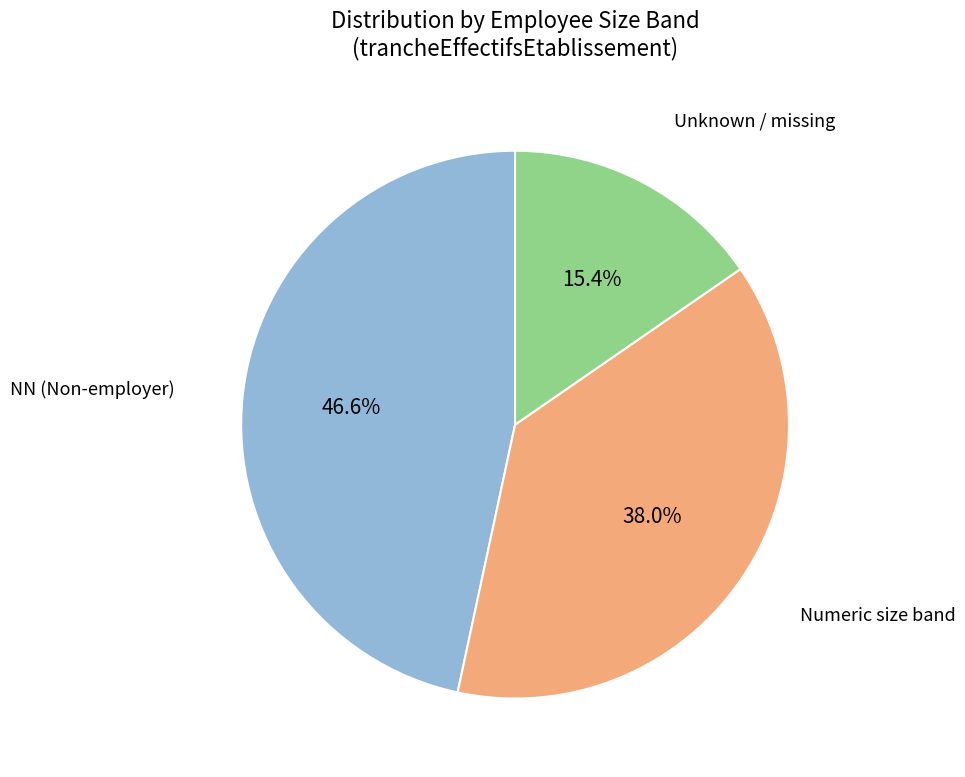

Does any single category account for the majority?

No